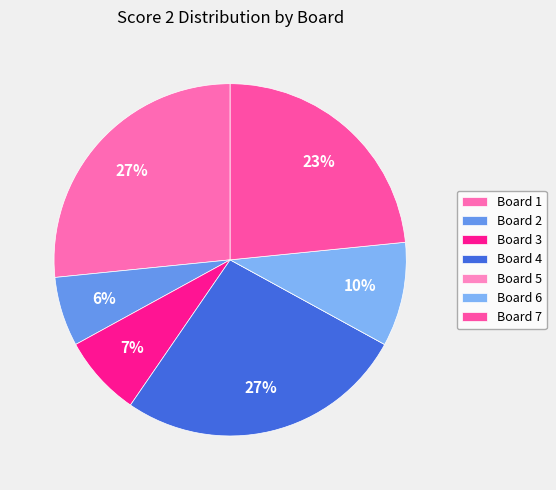

What percentage is NOT represented by Board 1?

73.4%